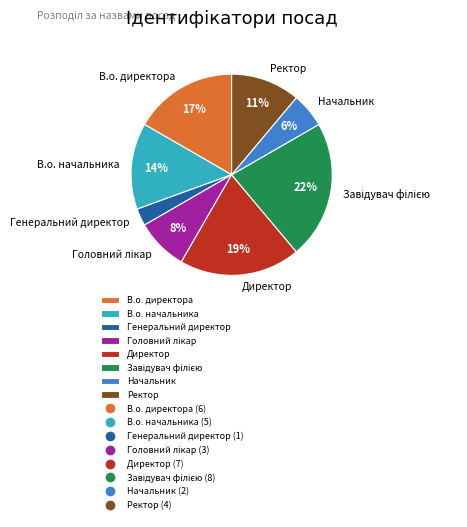

To the nearest percent, what is the difference between the largest and smallest slice percentages?

19%